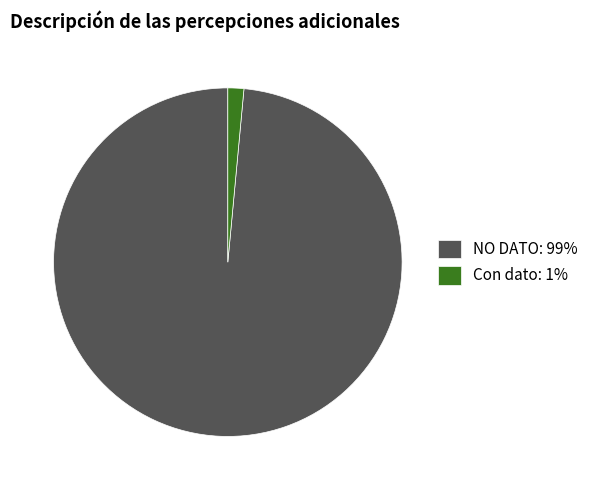

Which has a higher value, NO DATO: 99% or Con dato: 1%?

NO DATO: 99%